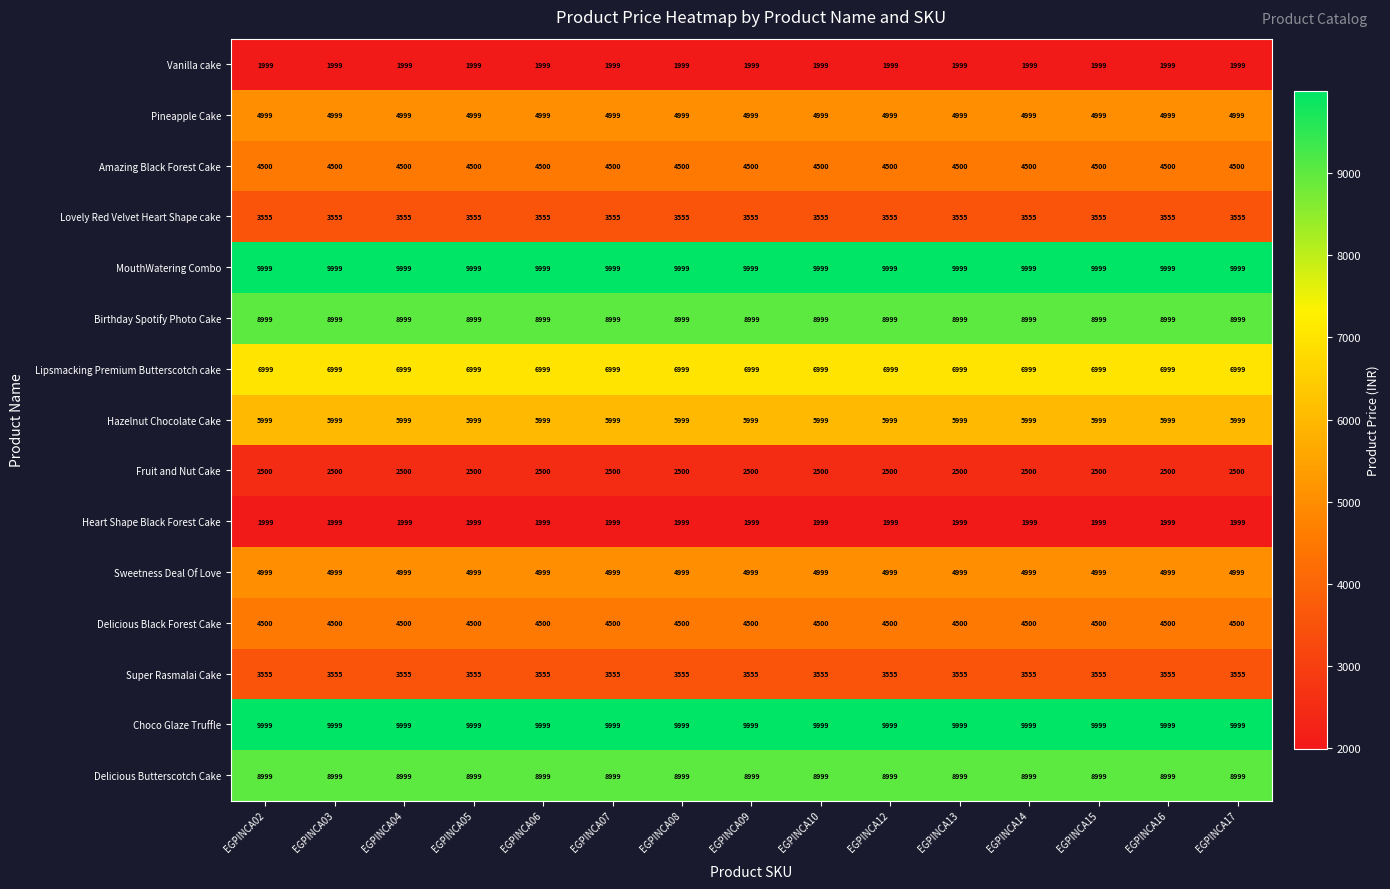

What is the average value of the MouthWatering Combo series?

9999